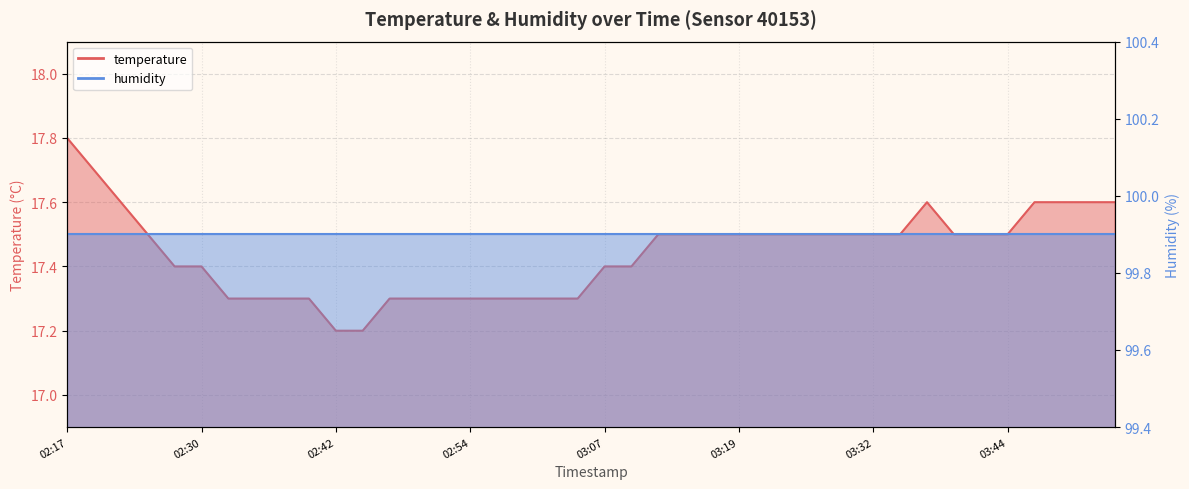

What is the average value?

17.4